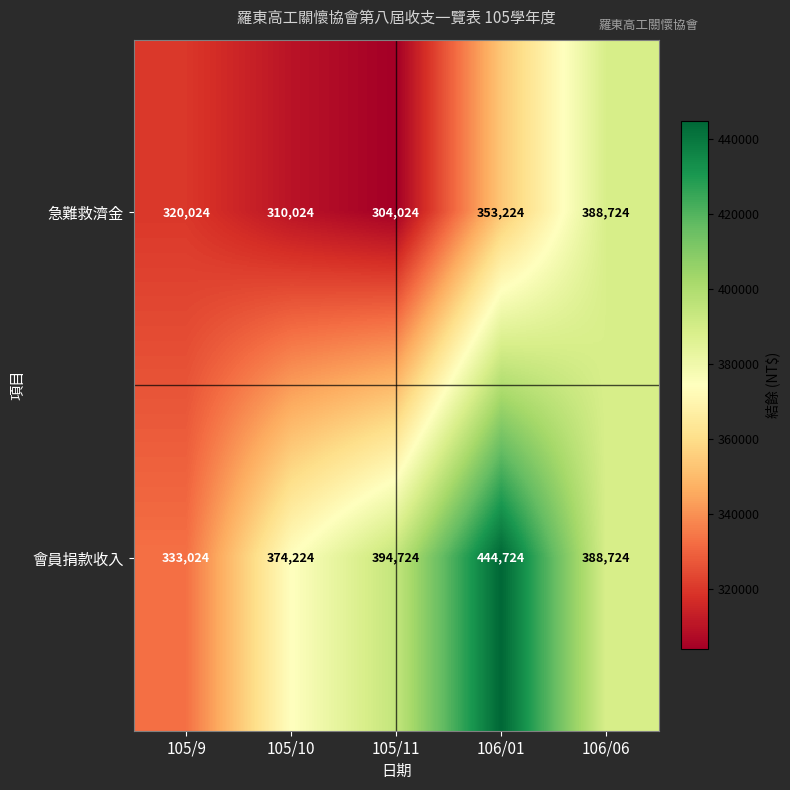

Which series has the widest spread of values?

會員捐款收入